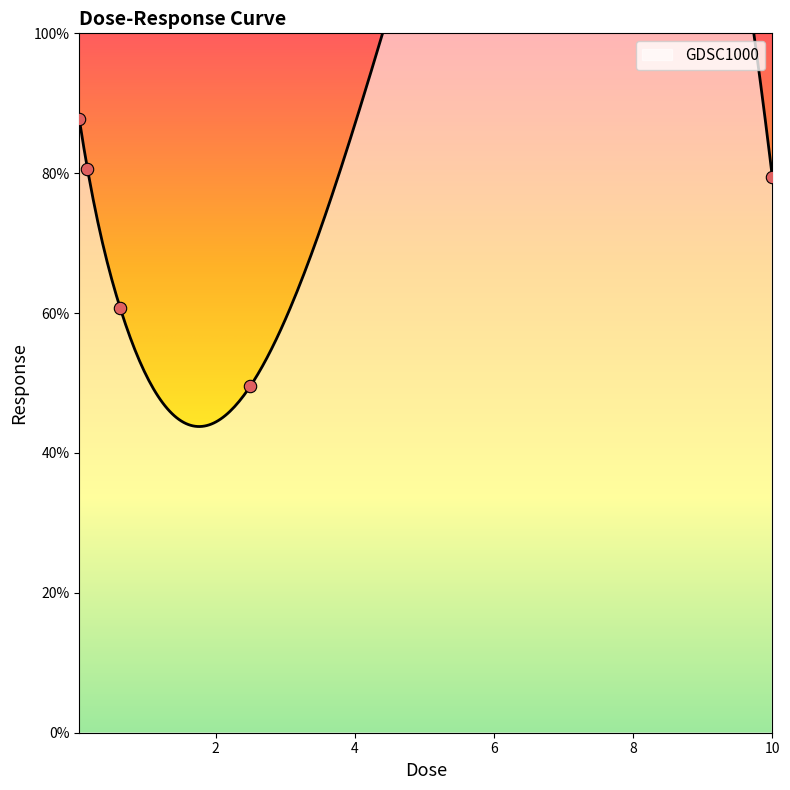

What is the change in value from 0.625 to 10.0?

+18.7